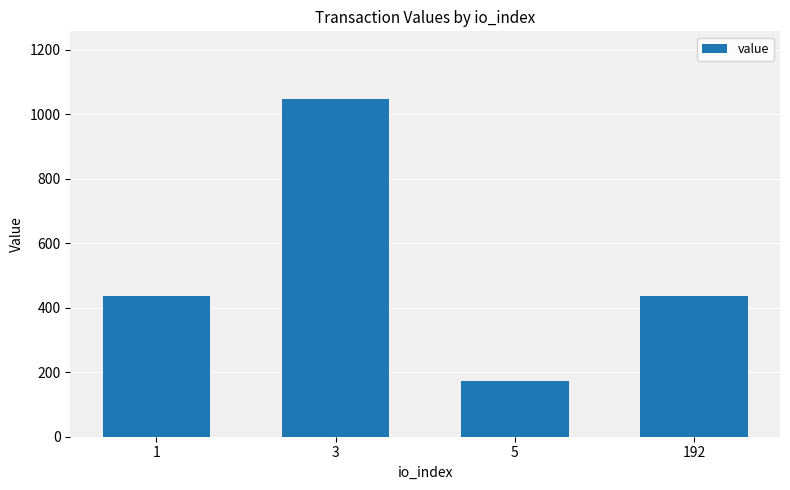

At which category does the chart reach its peak across all series?

3